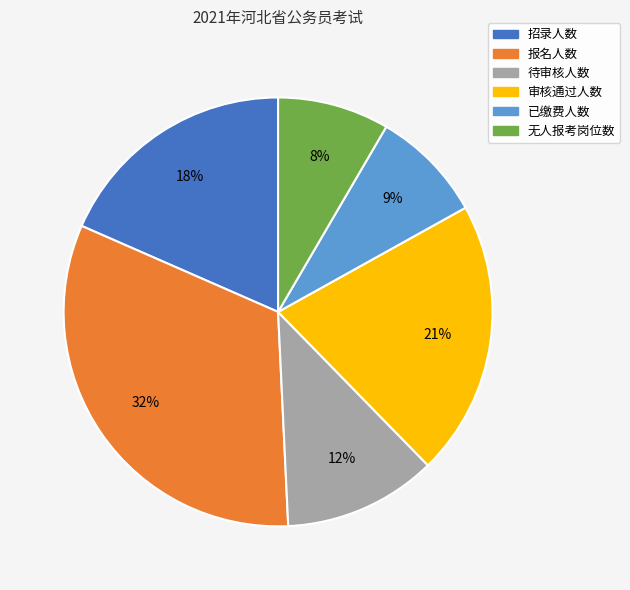

To the nearest percent, what is the combined percentage of 已缴费人数 and 无人报考岗位数?

17%